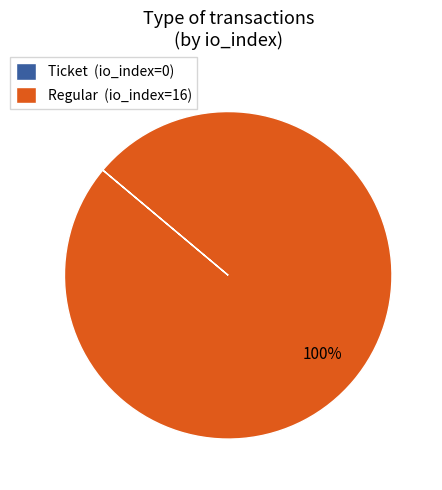

Does Regular account for over 50% of the chart?

Yes